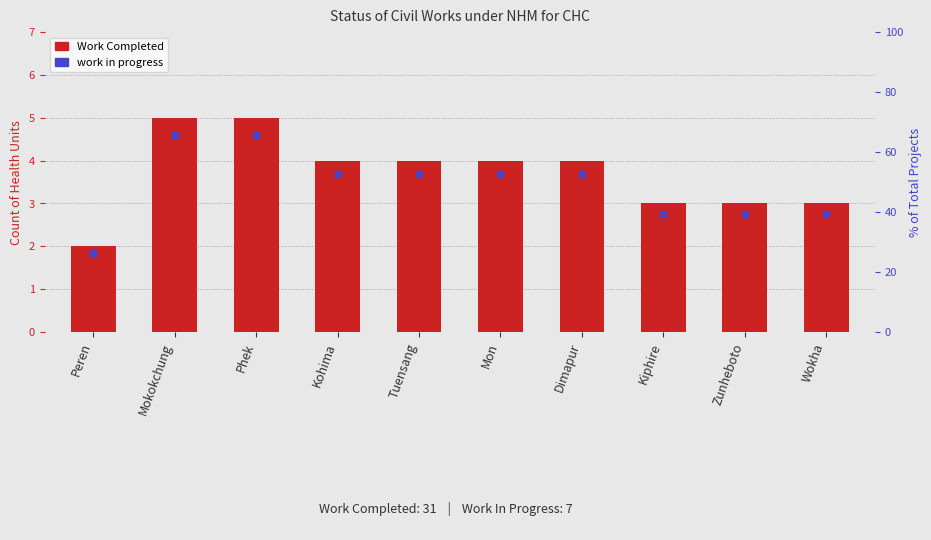

What is the value of the 5th bar from the left?

4